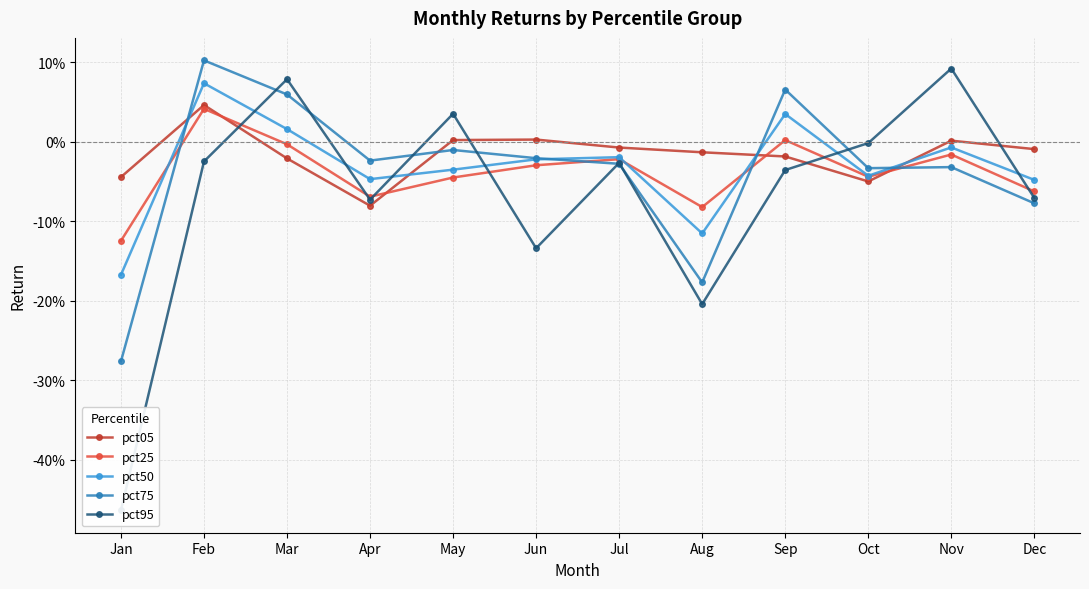

At which category does the chart reach its minimum across all series?

Jan